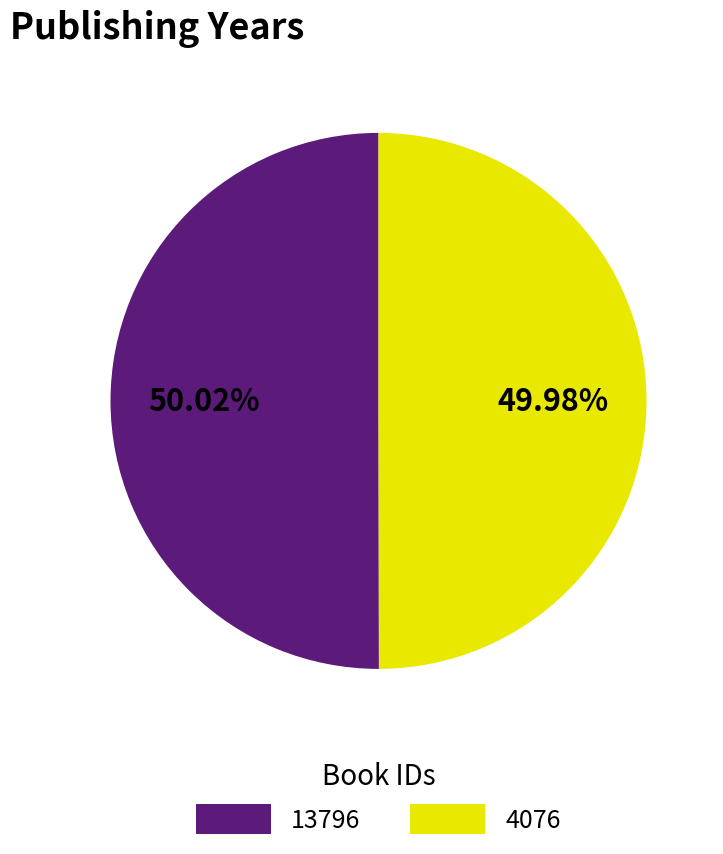

Count the number of slices in the pie.

2